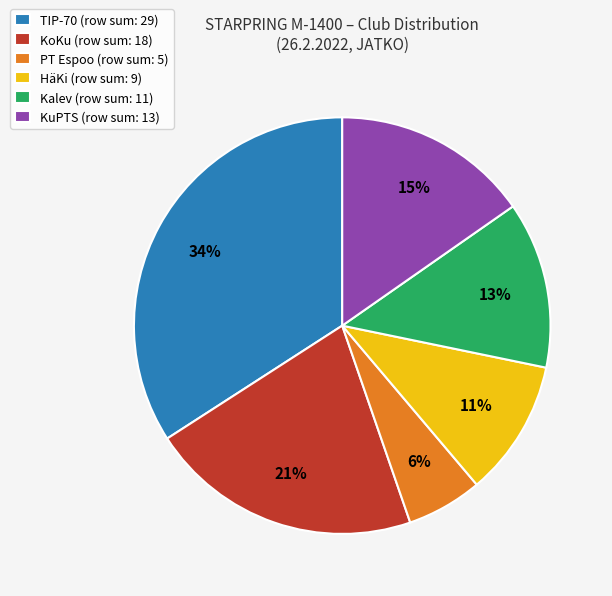

To the nearest percent, what is the difference between the largest and smallest slice percentages?

28%